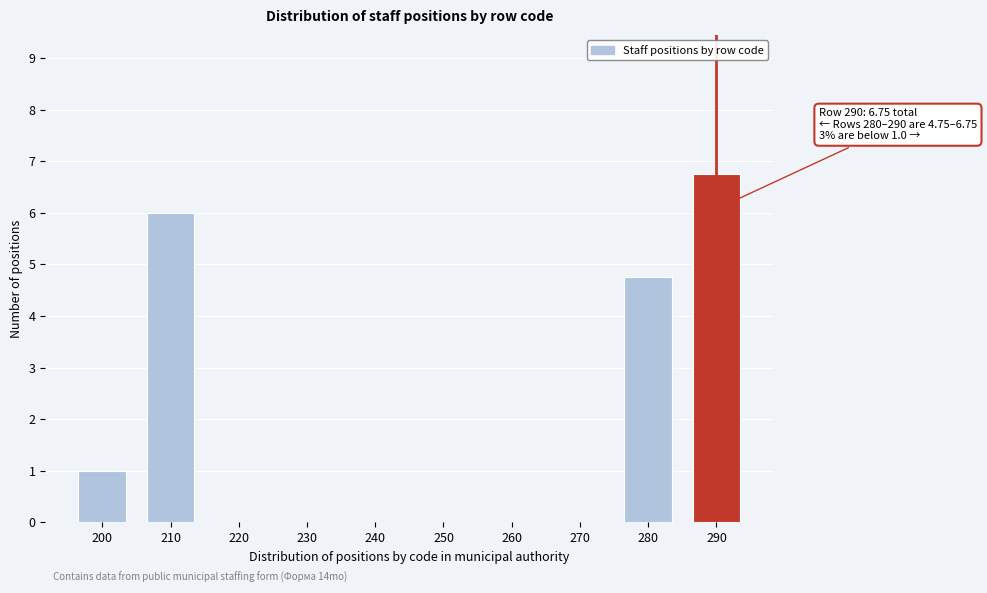

What is the approximate value at 290?

6.8